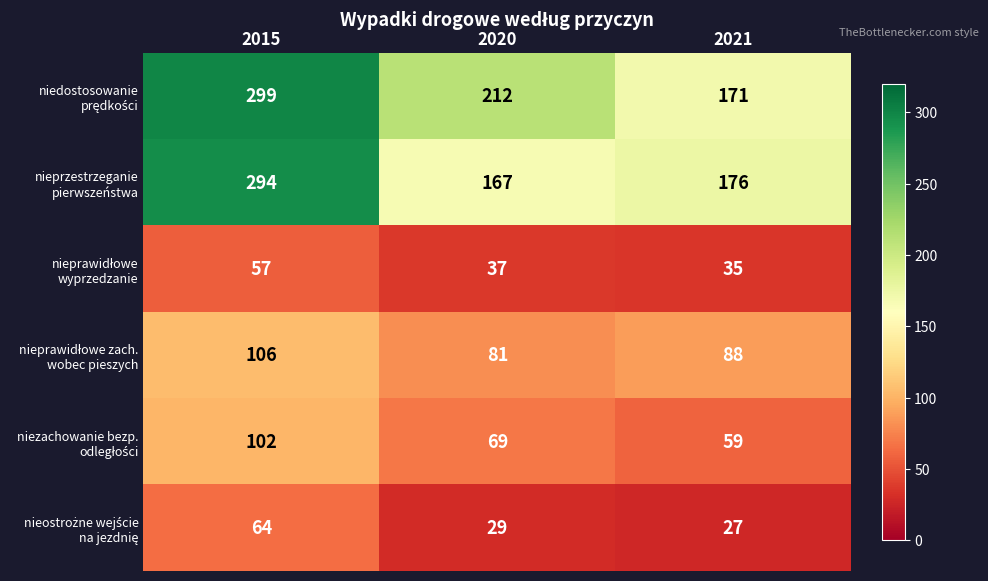

Which label corresponds to the smallest value in the chart?

2021